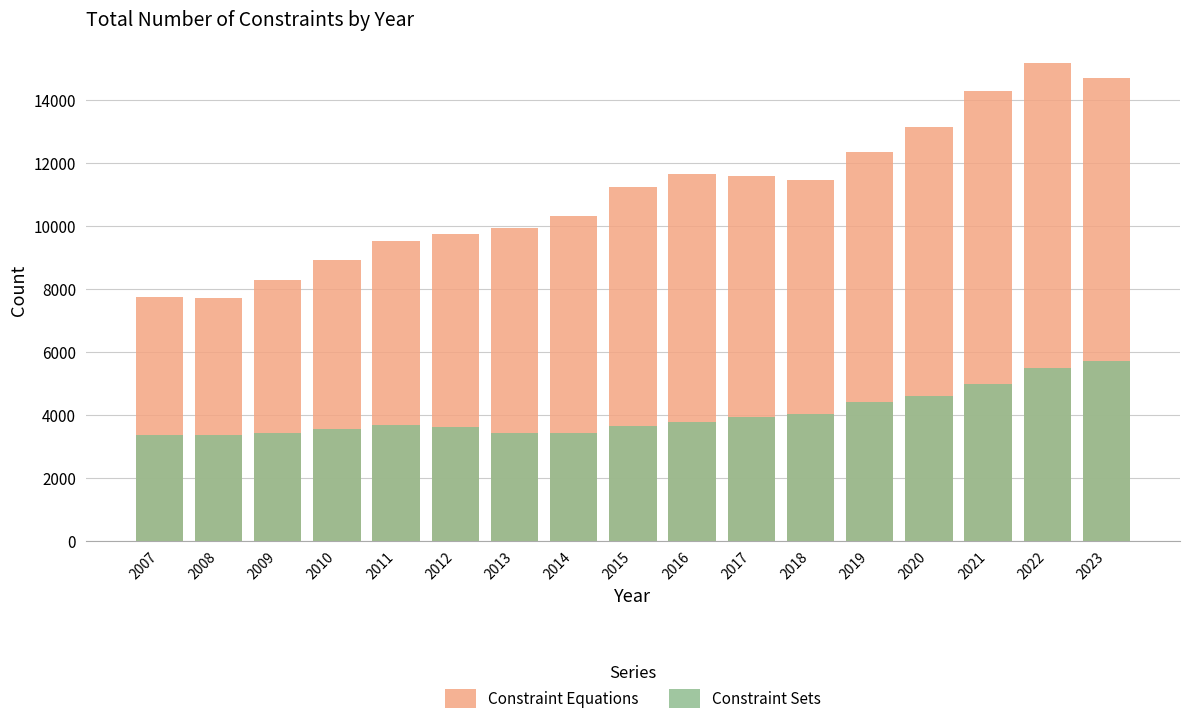

How many data points in Constraint Equations are above 11231?

8